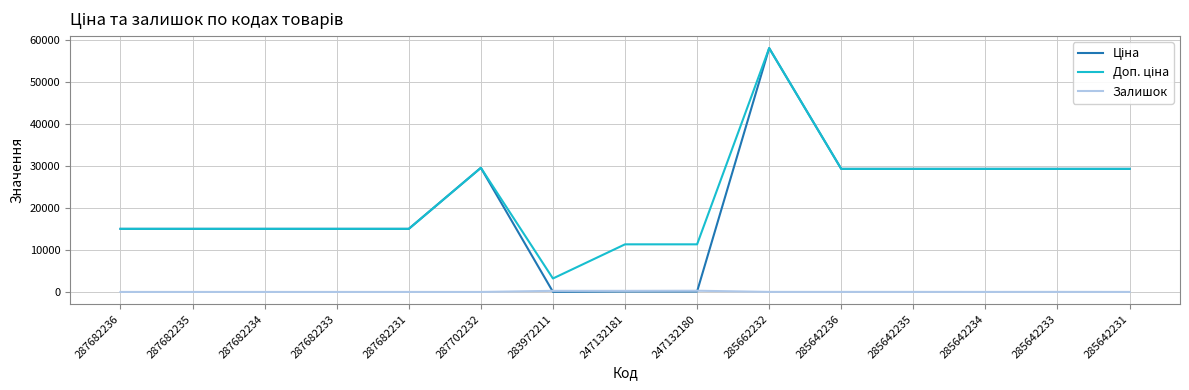

What is the spread (max minus min) of values at 287682235?

15019.2